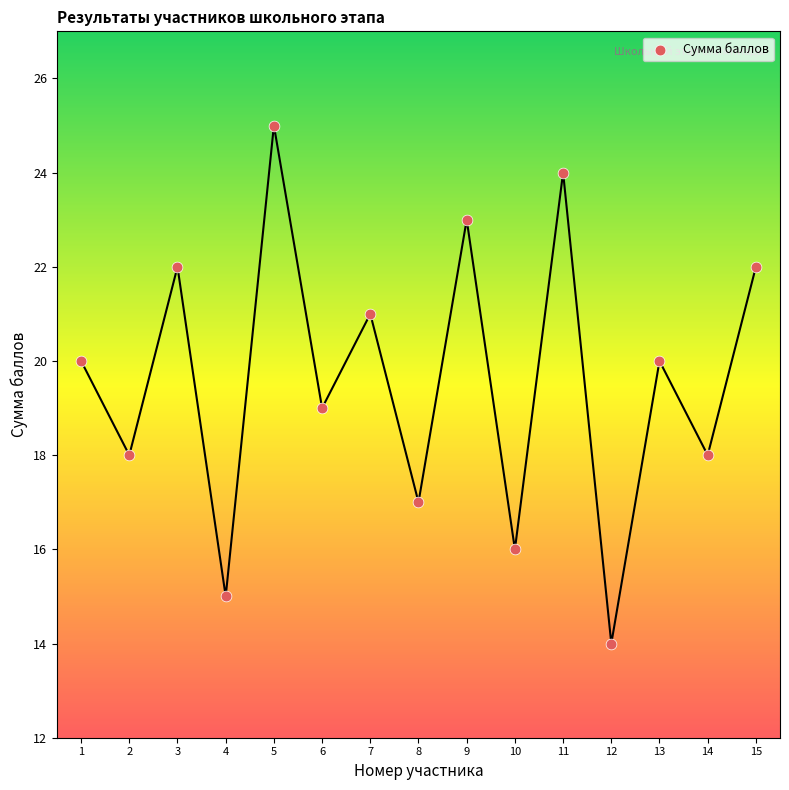

What is the range of Y values (max minus min)?

11